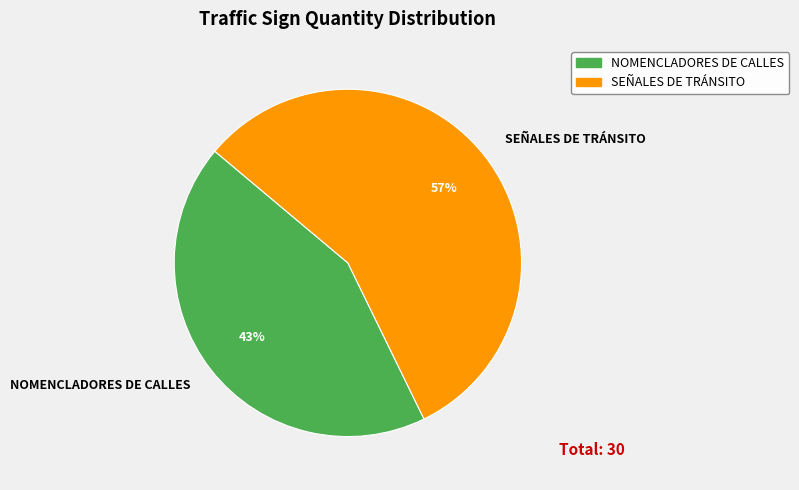

Which slice is the smallest?

NOMENCLADORES DE CALLES